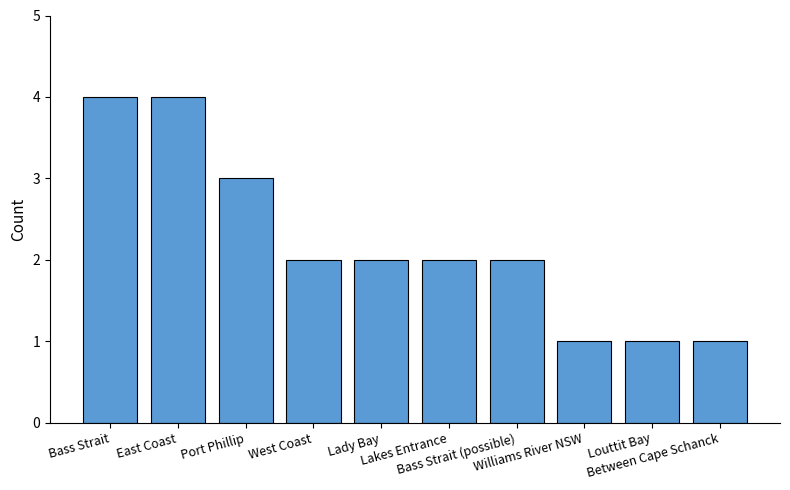

What is the ratio of the value at East Coast to the value at Lady Bay?

2.0